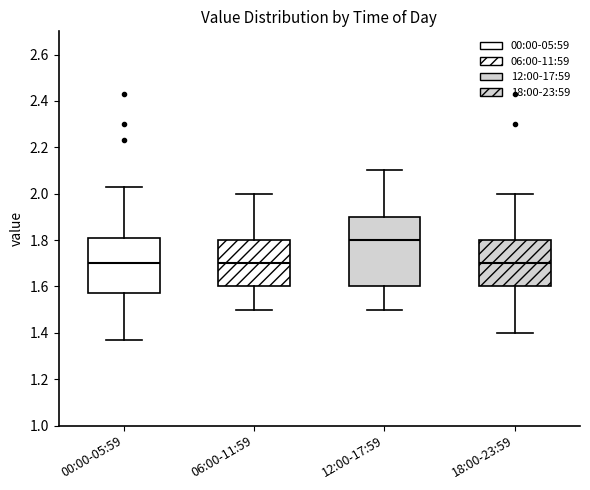

Where does the lower whisker of the box for 18:00-23:59 end on the y-axis? The values are not printed on the chart, so give them approximately, as read against the axis.

1.40